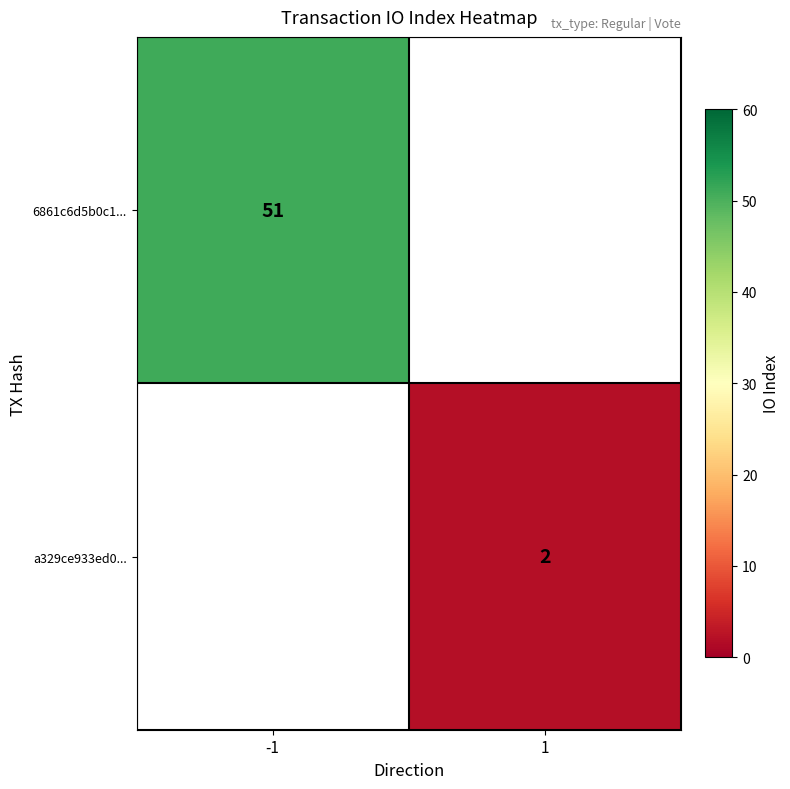

The a329ce933ed0... series shows 1 at 1. True or false?

False